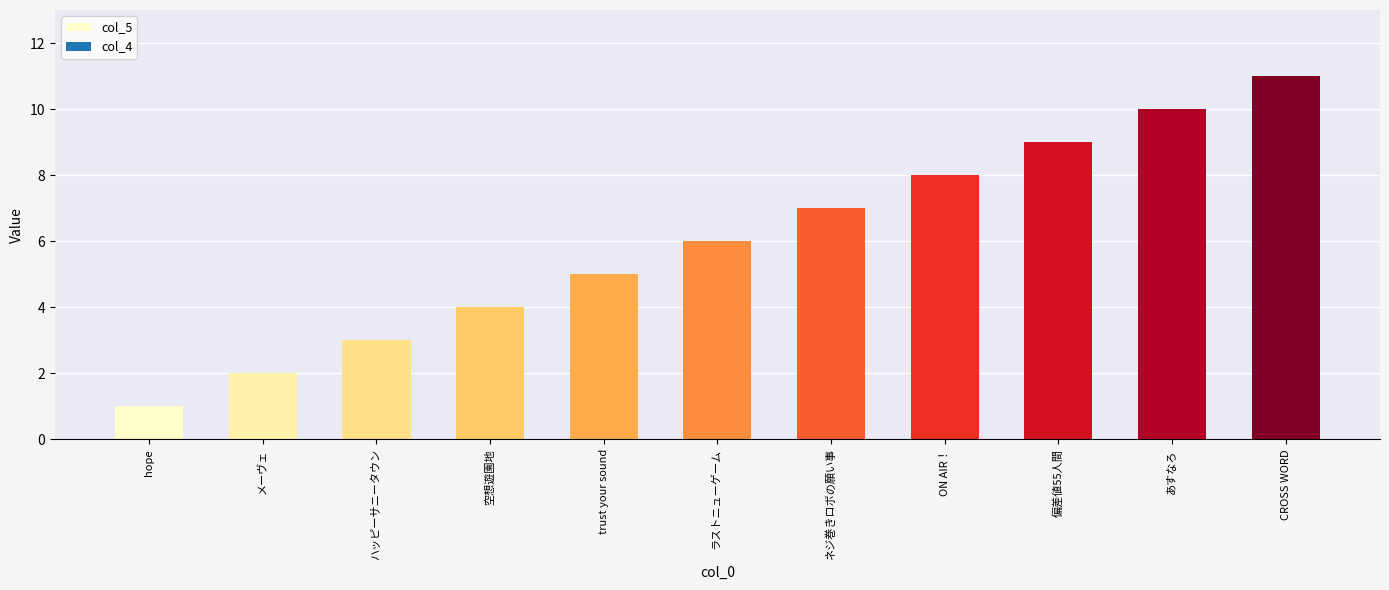

What is the change in value from ネジ巻きロボの願い事 to 偏差値55人間?

+2